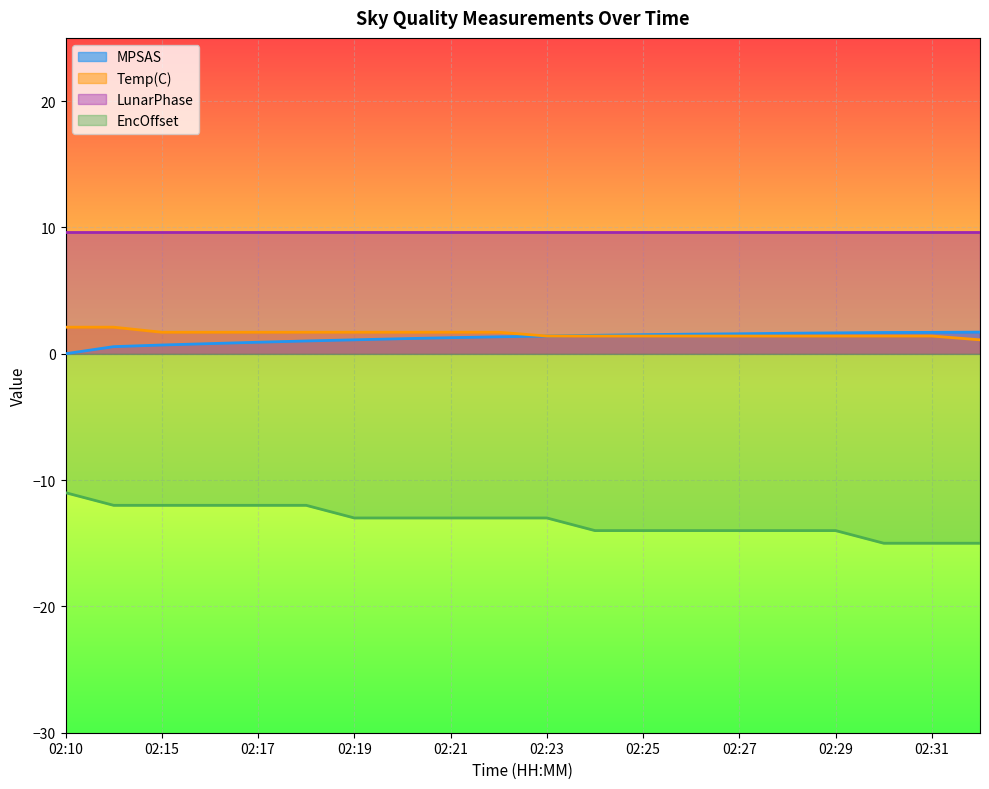

Which label corresponds to the smallest value in the chart?

02:30